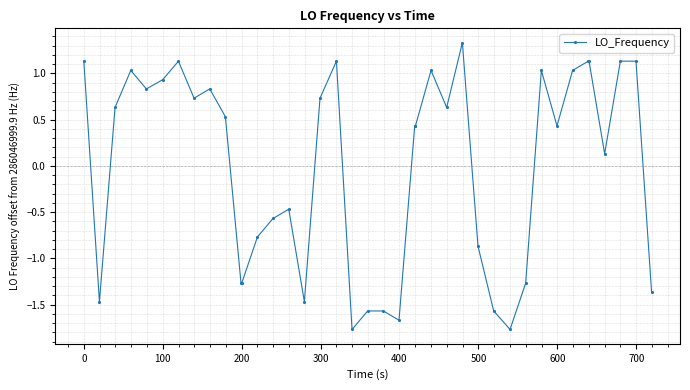

What is the difference between the second highest and minimum values?

2.9